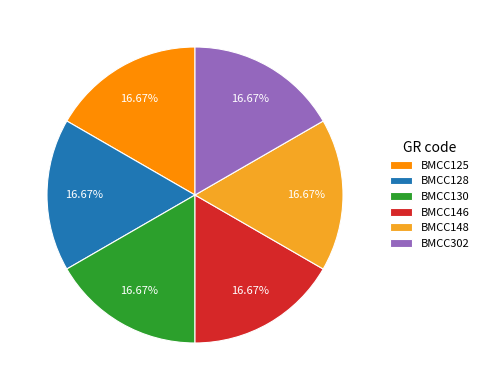

Approximately how many times larger is the value at BMCC146 compared to BMCC128?

1.0